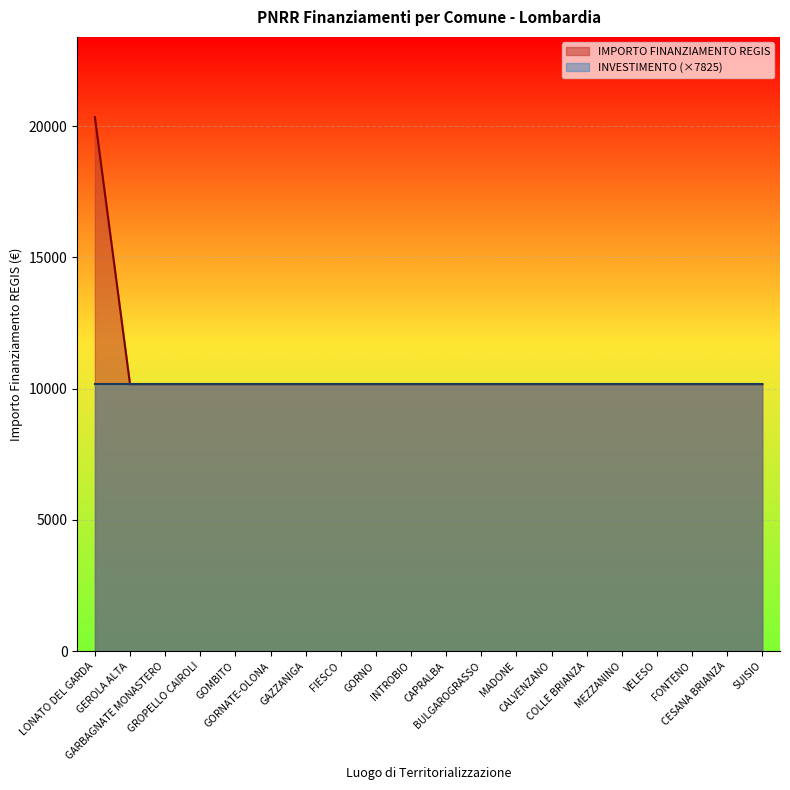

What is the sum of the values at MEZZANINO and GEROLA ALTA?

20344